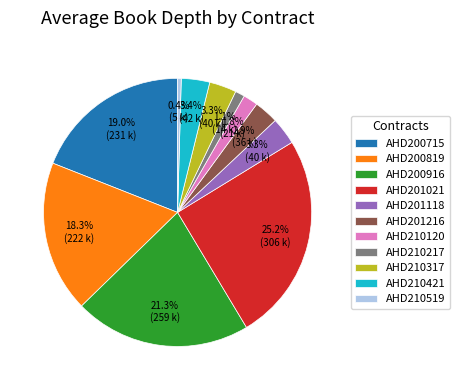

What portion of the pie excludes AHD210519?

99.6%